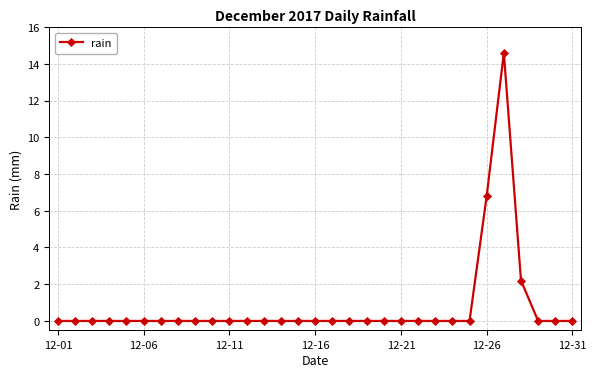

What is the greatest value displayed?

14.6